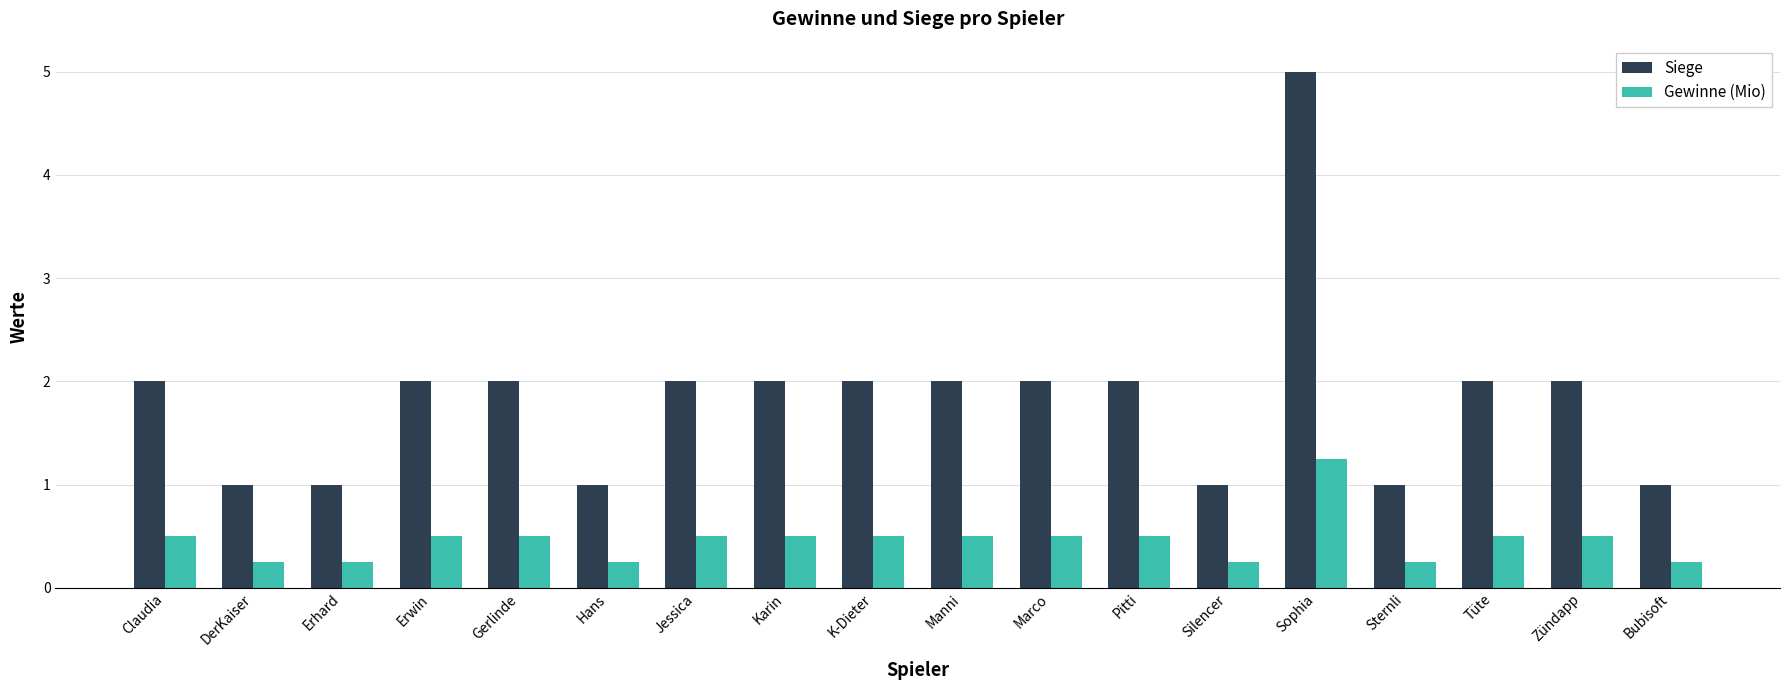

Read the Siege value at Silencer.

1.0